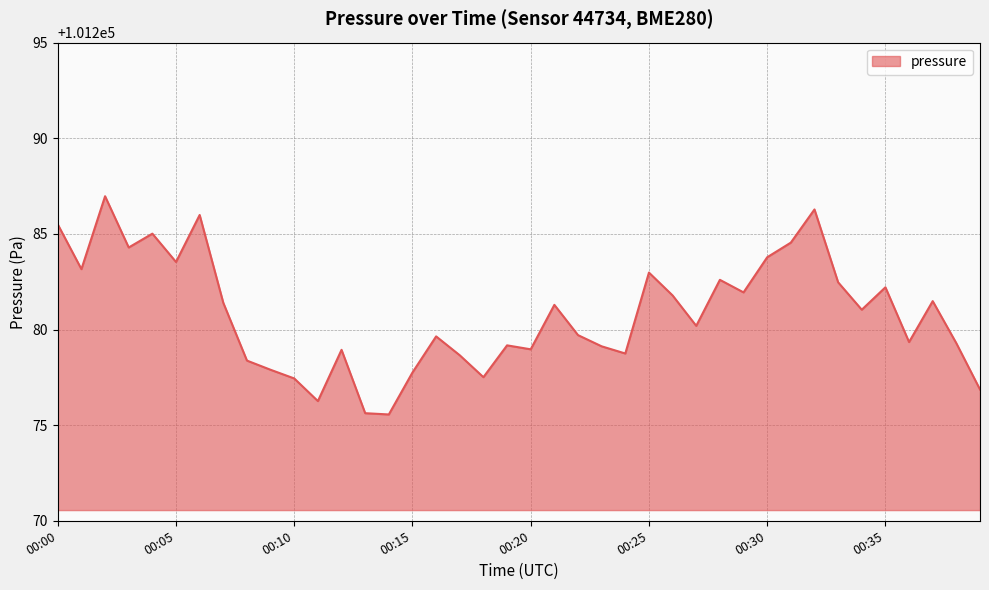

What is the minimum value shown in the chart?

101275.6